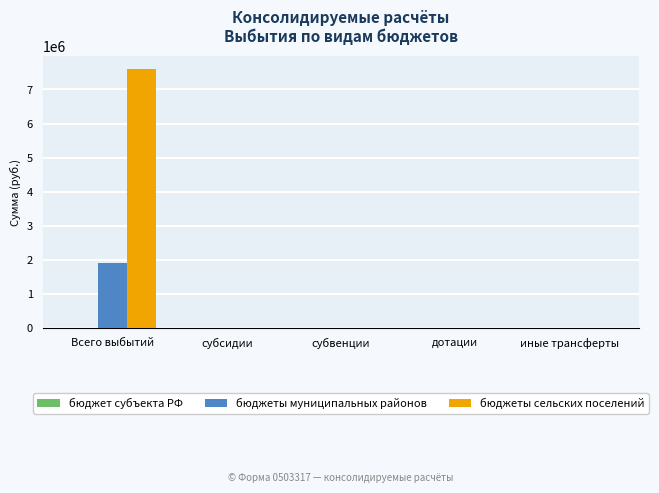

What is the sum of the бюджеты муниципальных районов values at Всего выбытий and иные трансферты?

1894953.6